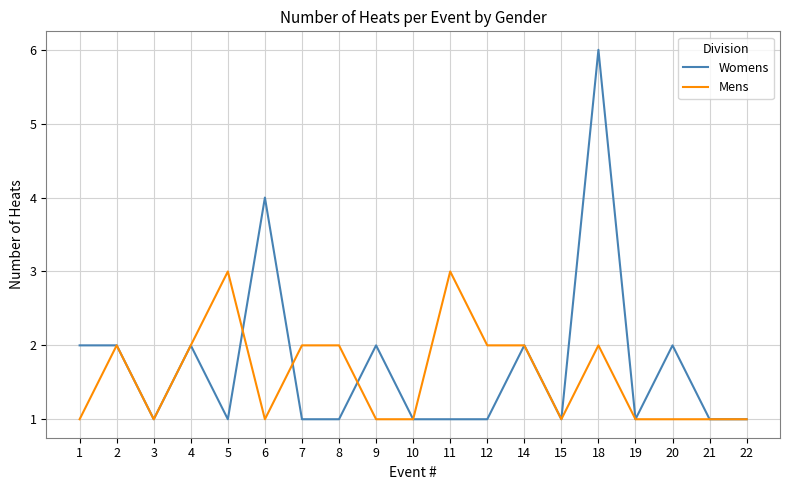

The Mens series shows 2 at 4. True or false?

True